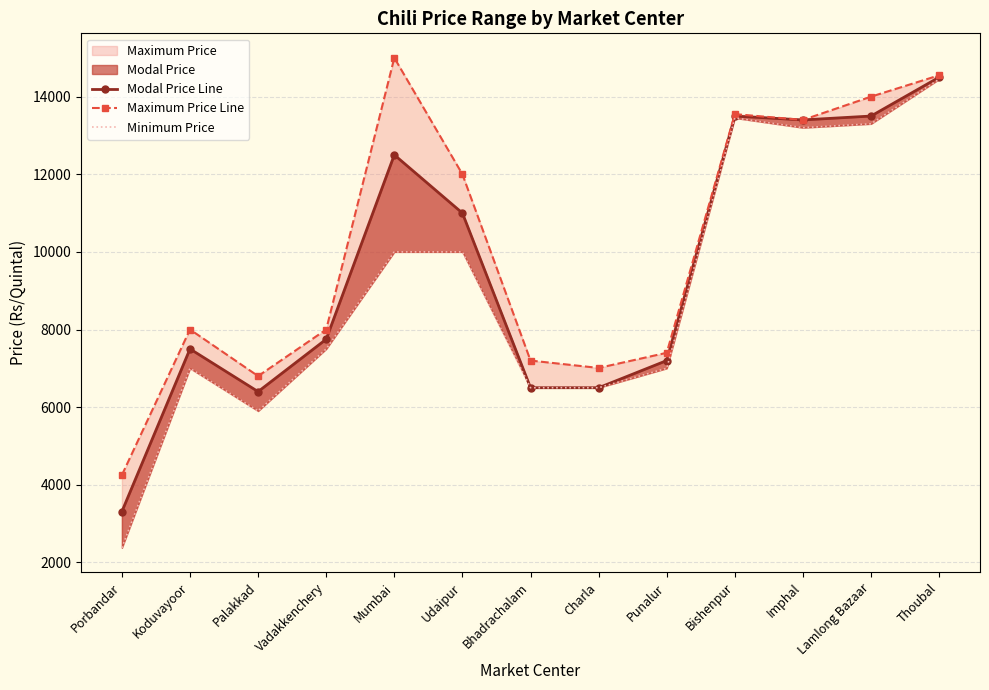

At which category does Modal Price Line reach its first local peak?

Koduvayoor